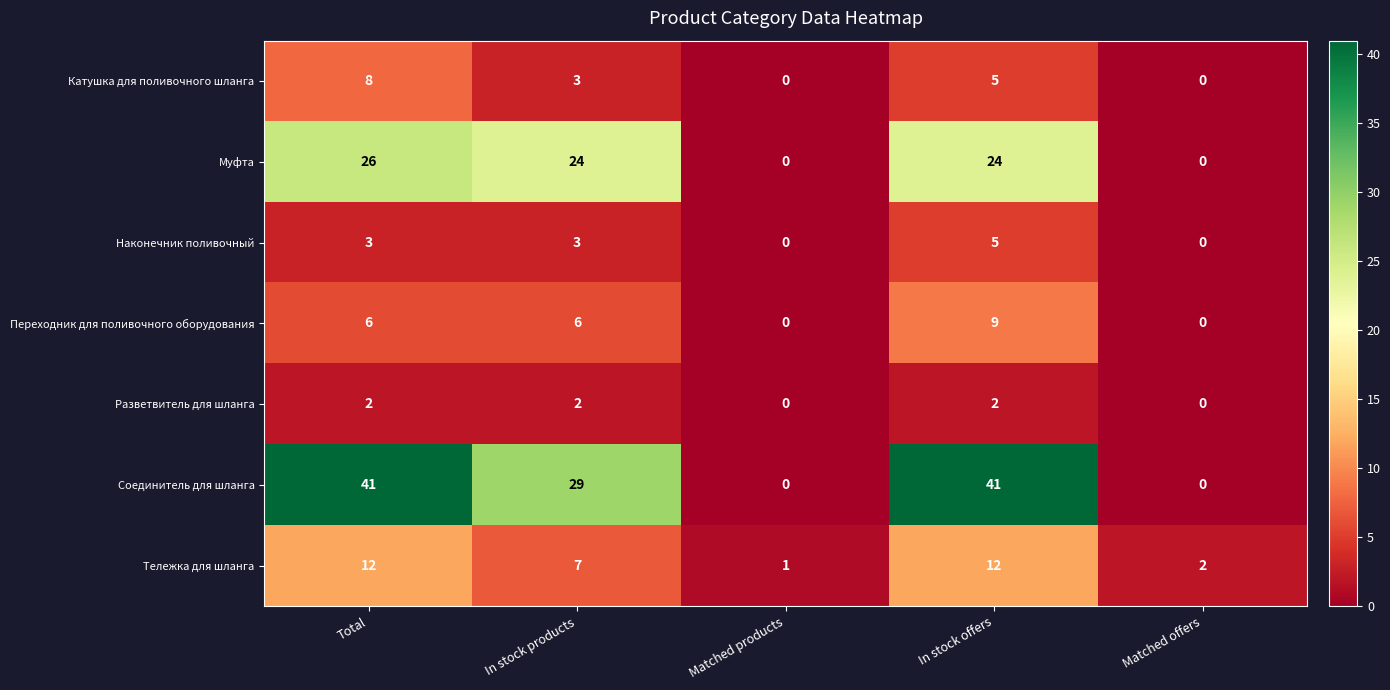

What is the difference between the highest and lowest values at In stock products?

27